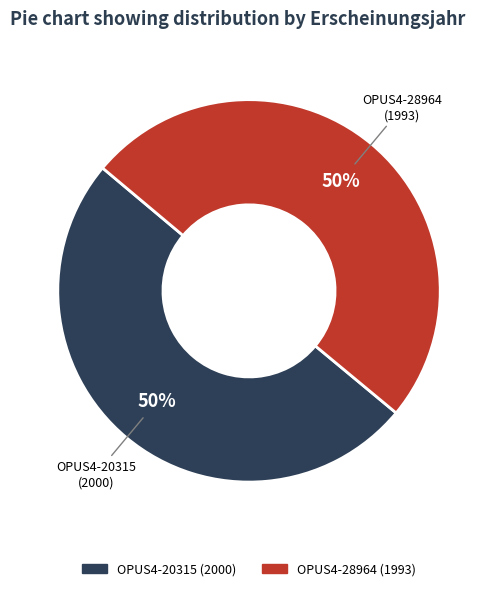

Is the sum of OPUS4-28964 and OPUS4-20315 greater than half?

Yes